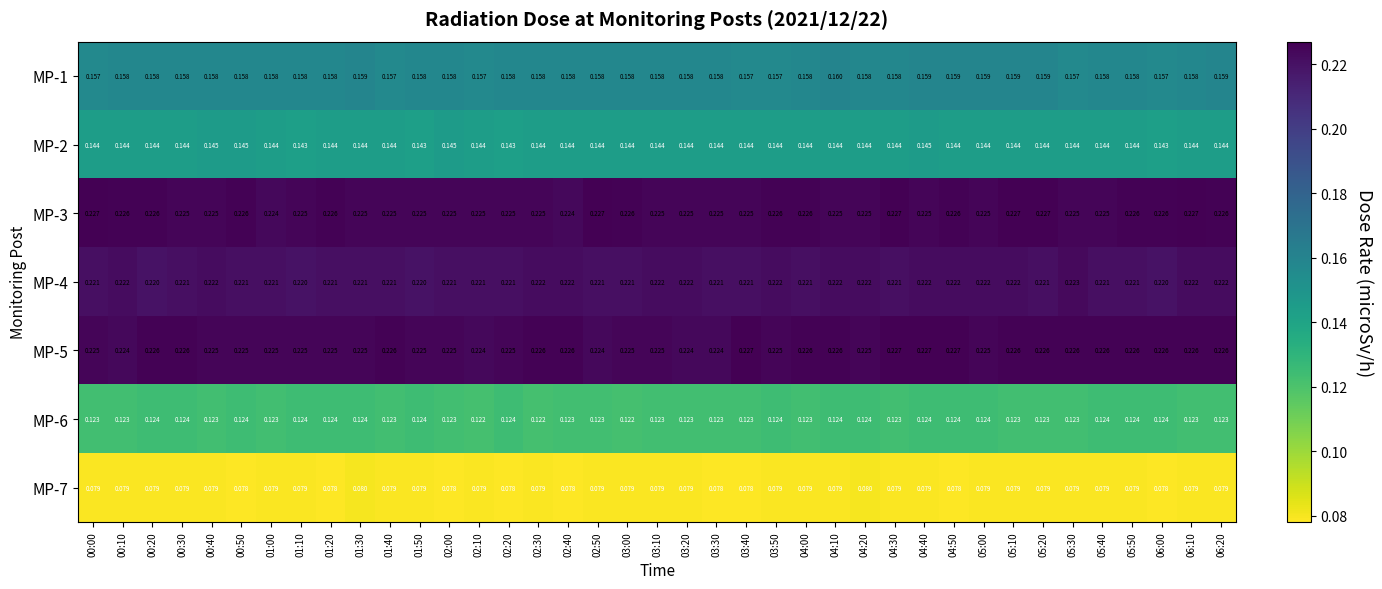

Is the value of MP-3 at 04:40 greater than the value of MP-6 at 05:00?

Yes